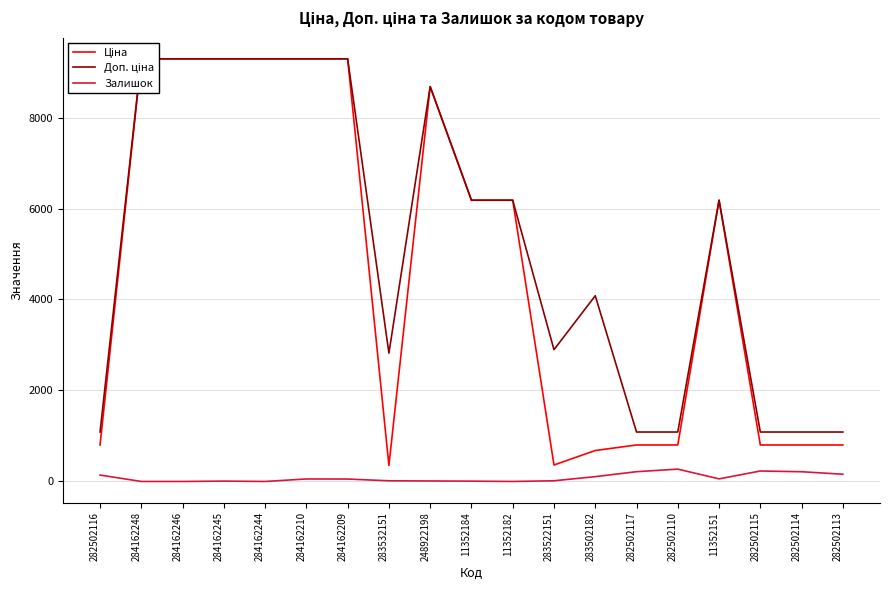

The Ціна series shows 14691.4 at 284162245. True or false?

False